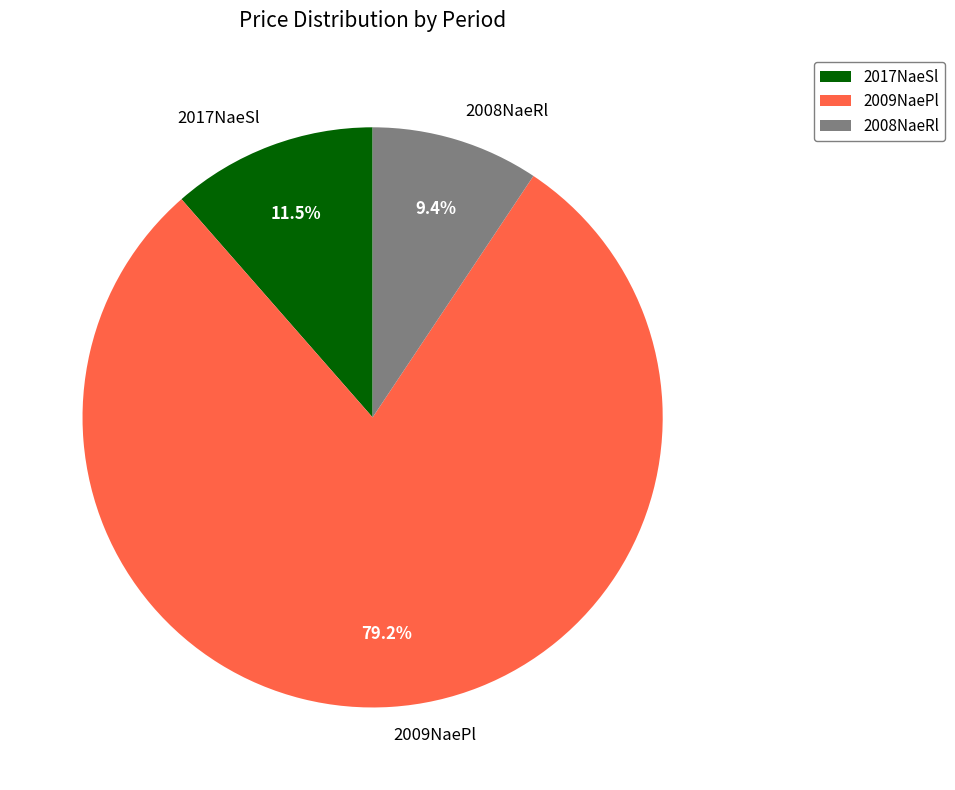

To the nearest percent, what is the difference between the largest and smallest slice percentages?

70%